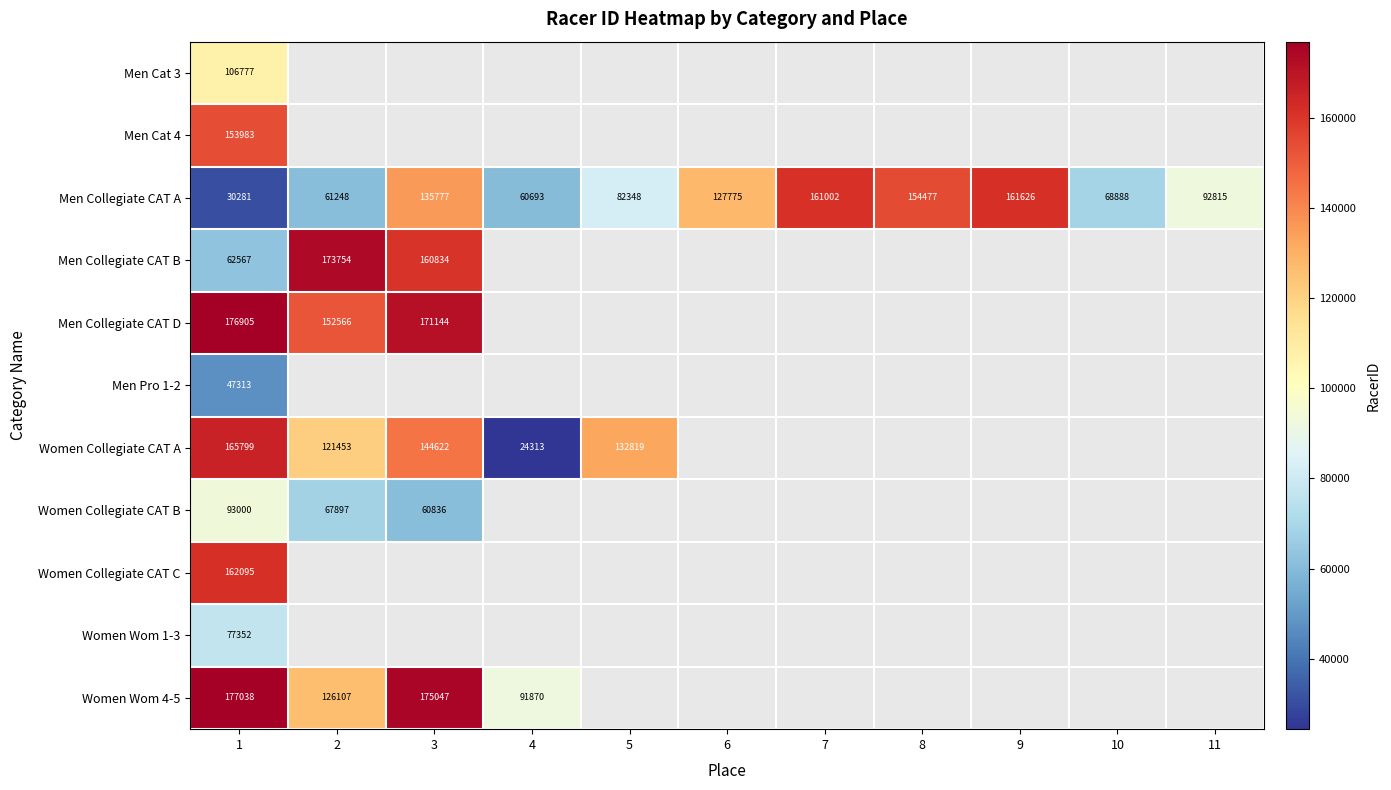

Between 2 and 7, which is larger?

7